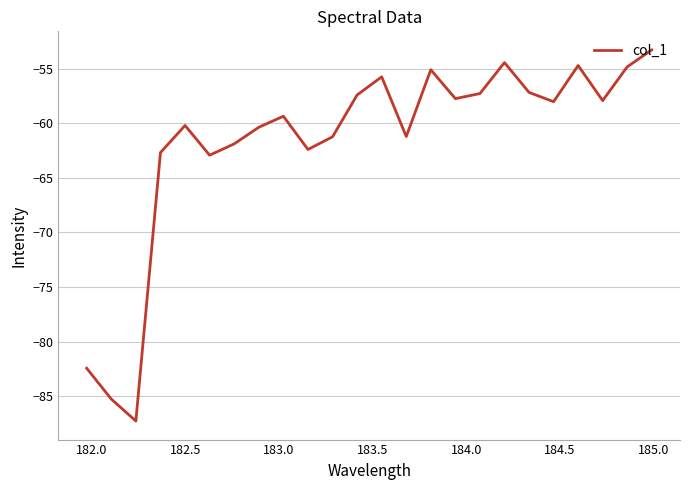

What is the difference between the maximum and minimum values?

34.0